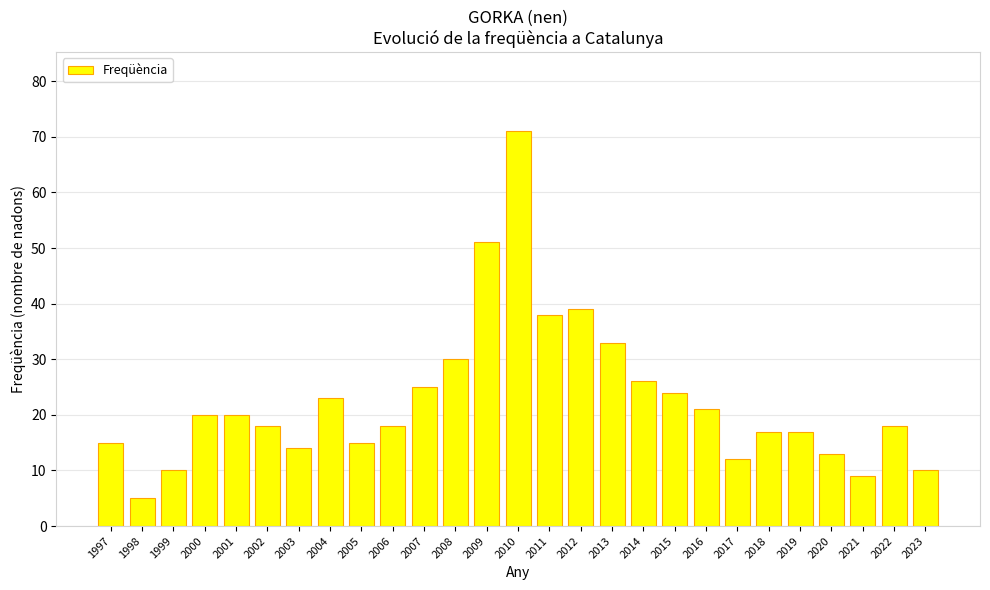

What is the difference between the values at 2000 and 2013?

13